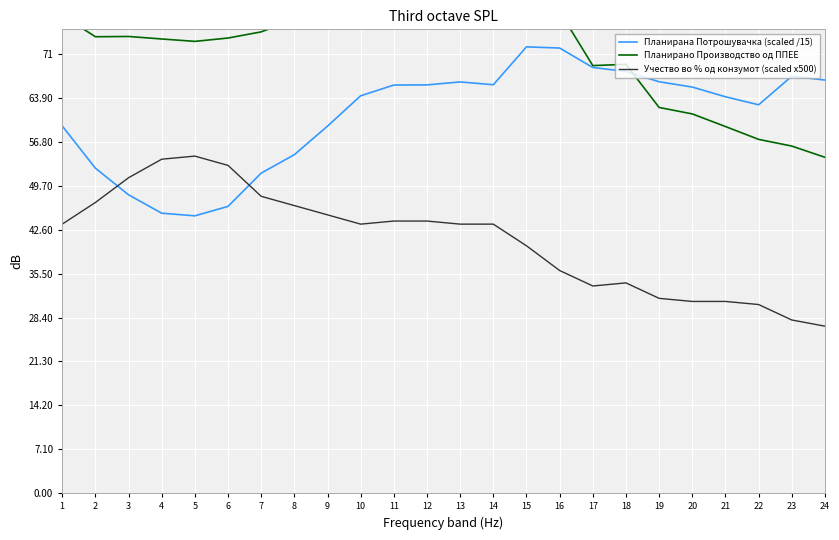

Where does the Учество во % од конзумот (scaled x500) series first go above 43?

1